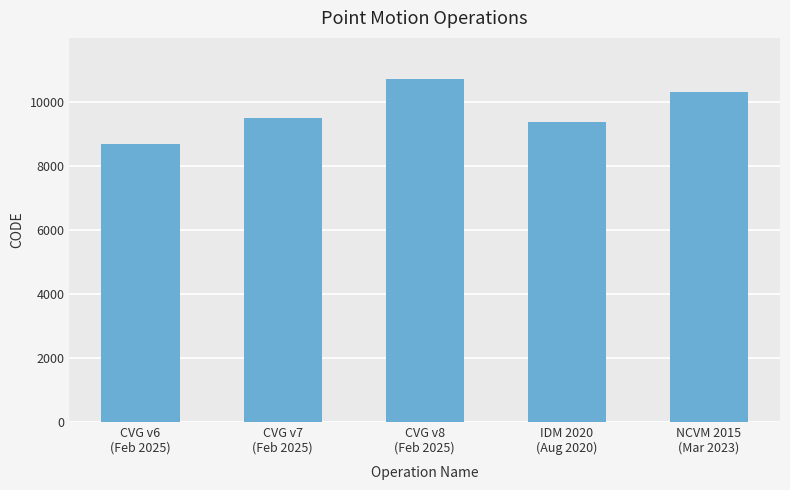

Reading left to right, extract all data points from this chart.

8676	9483	10707	9375	10323